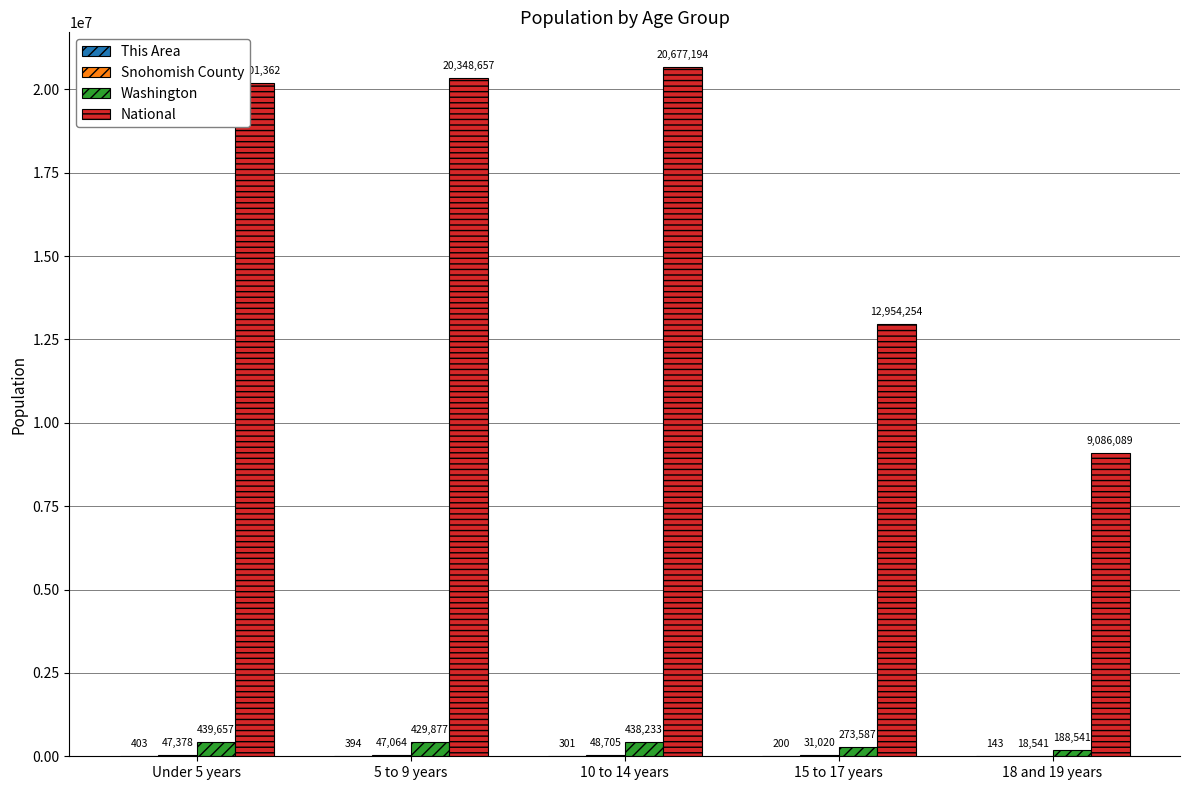

Which series changed the most between 5 to 9 years and 15 to 17 years?

National